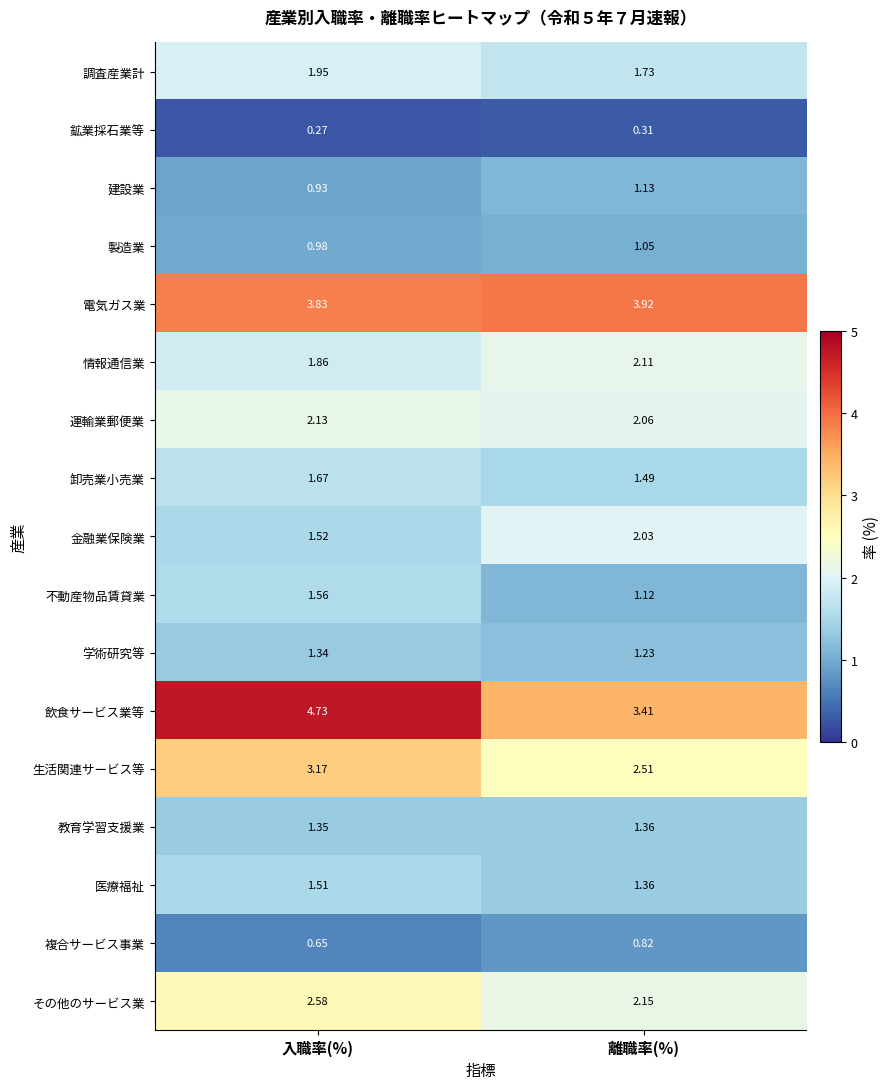

Which category has the lowest value in the 不動産物品賃貸業 series?

離職率(%)